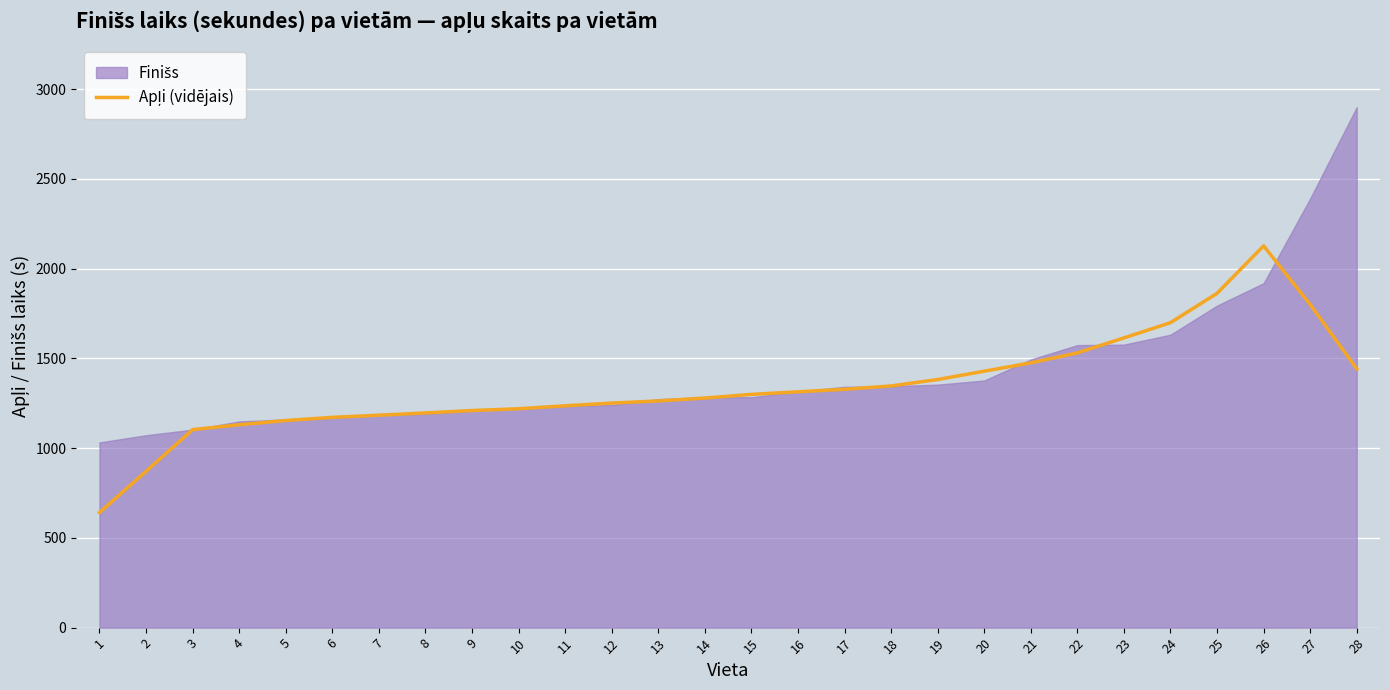

How many data points are less than 1299?

14